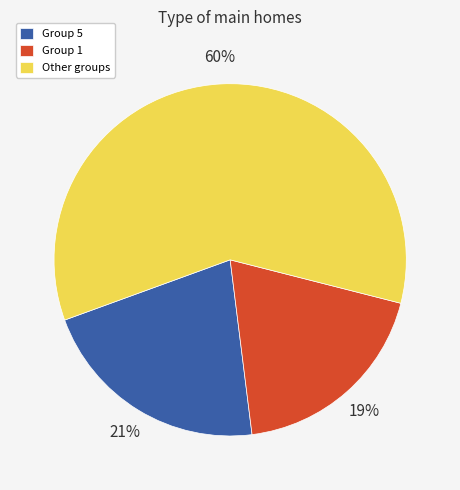

What is the ratio of the value at Group 1 to the value at Other groups?

0.3